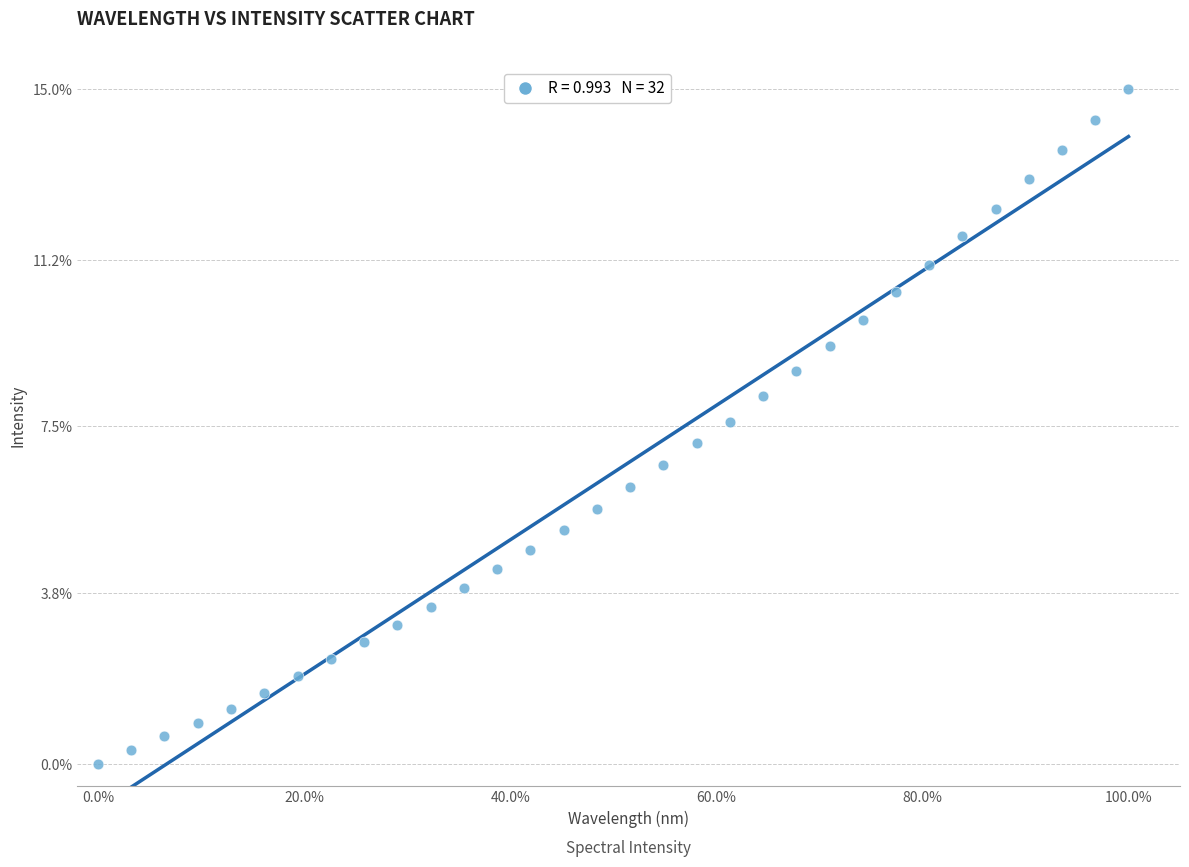

What is the range of X values (max minus min)?

100.0